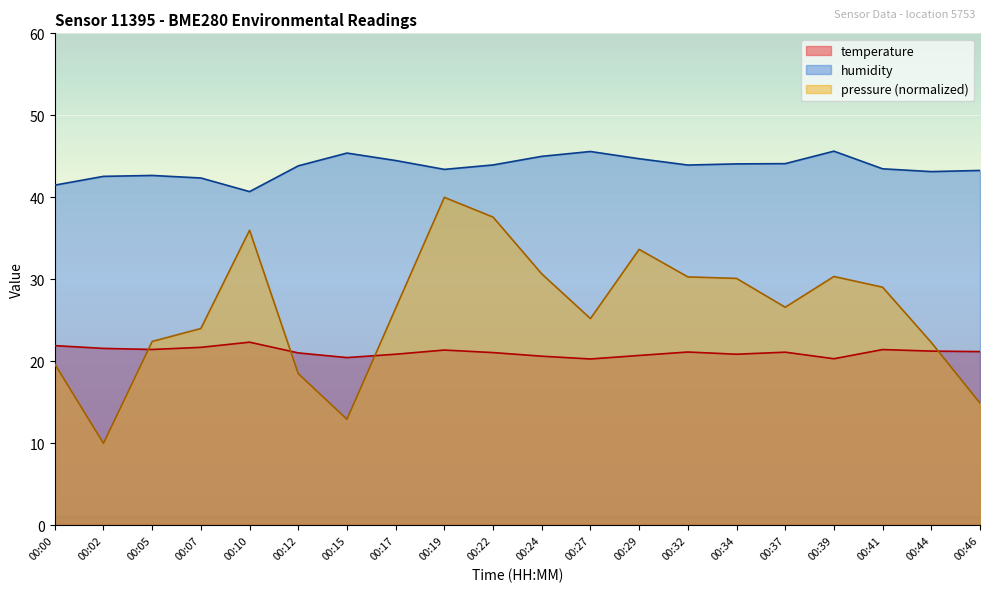

Count the number of categories in the chart.

20